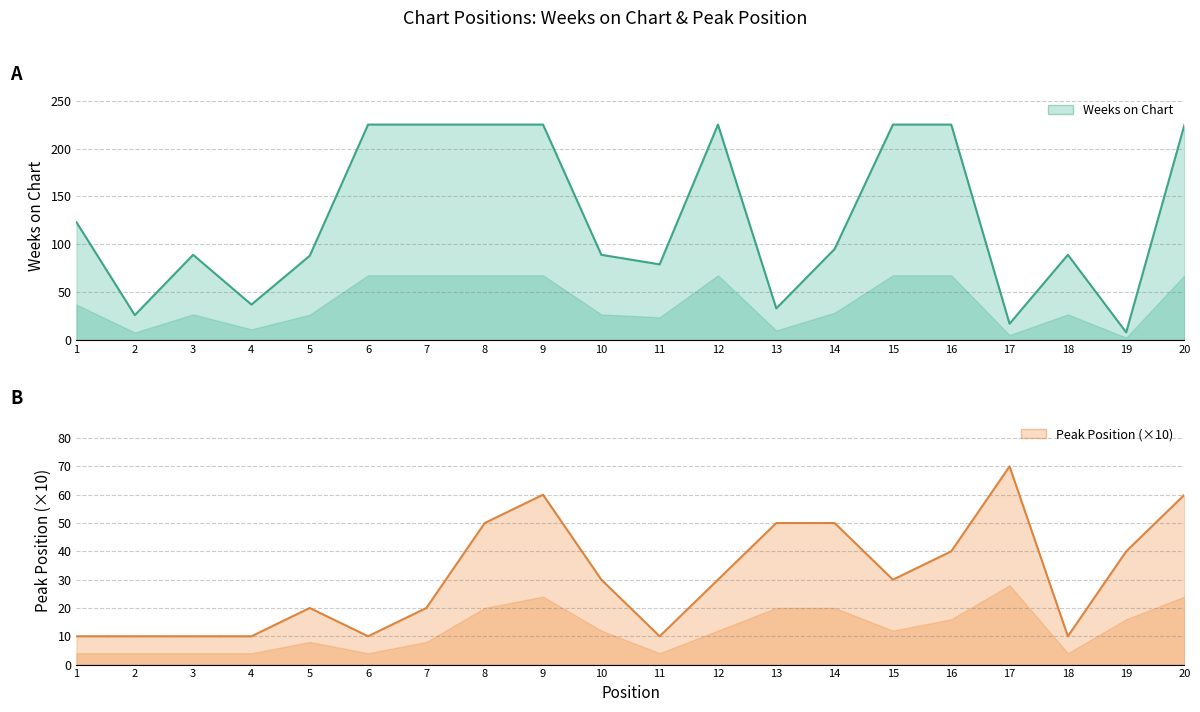

How many categories are shown in the chart?

20